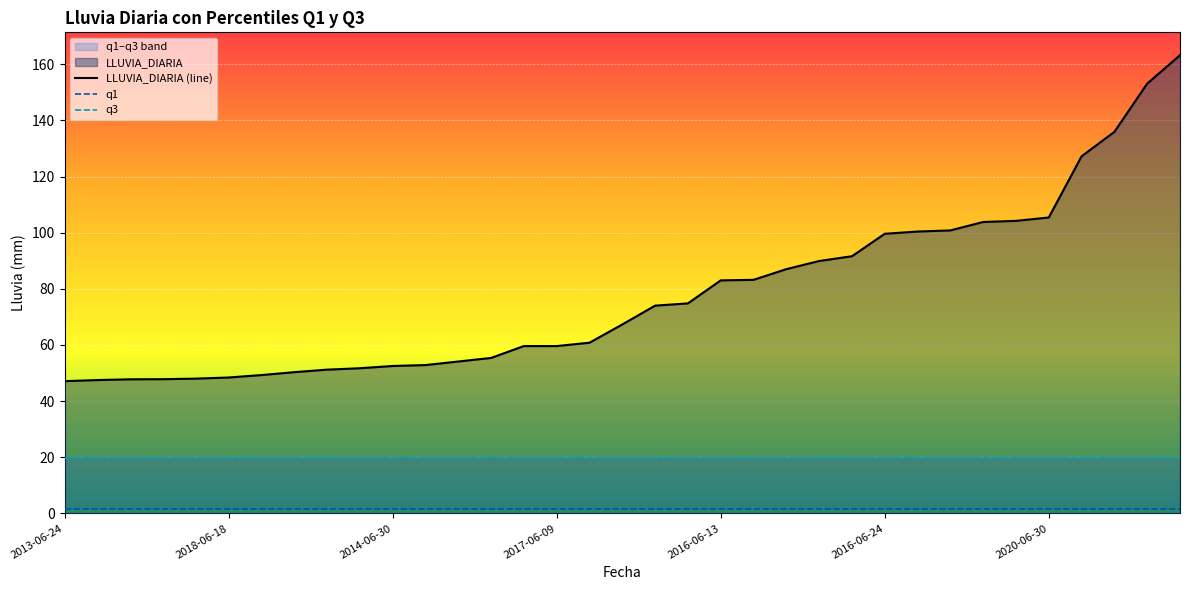

True or false: LLUVIA_DIARIA (line) and q1 cross at least once.

False